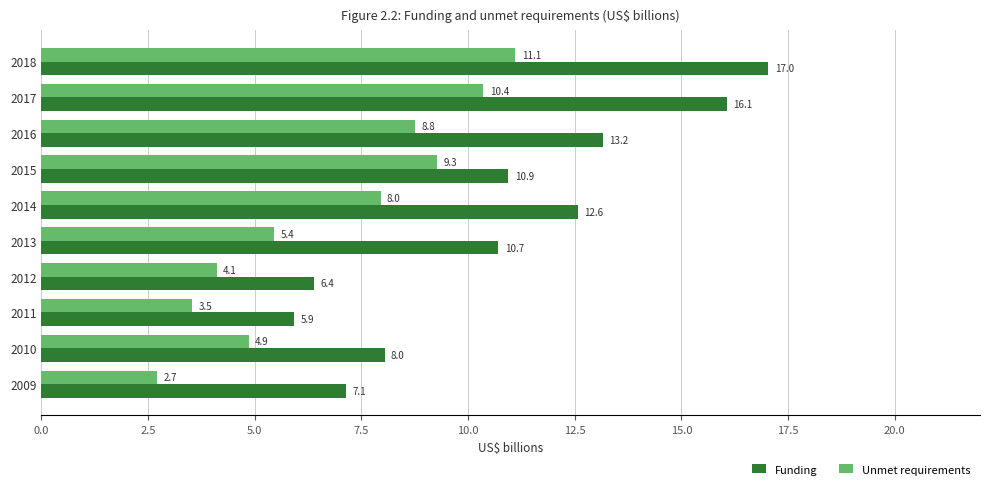

Which label corresponds to the smallest value in the chart?

2009